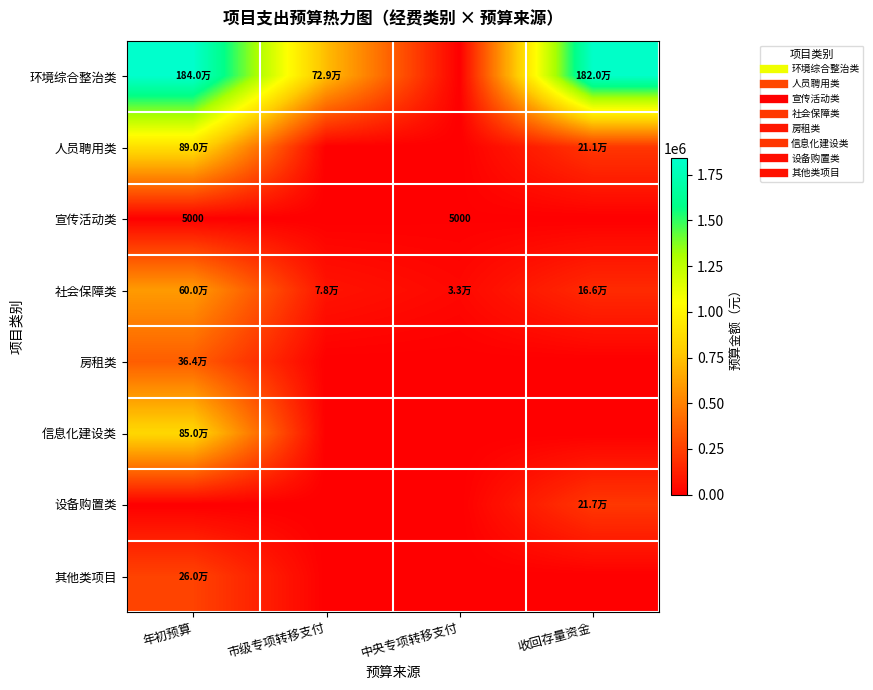

What is the sum of the 信息化建设类 values at 年初预算 and 中央专项转移支付?

850000.0